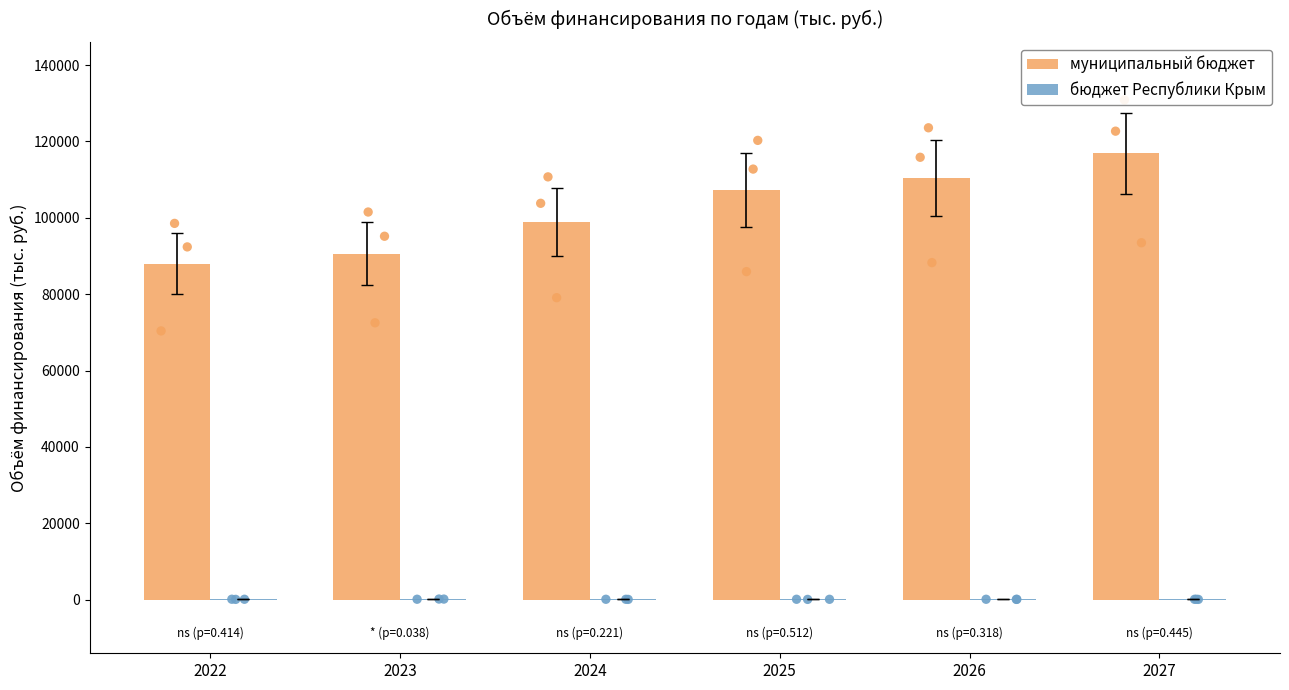

Which series contains the lowest Y value?

бюджет Республики Крым